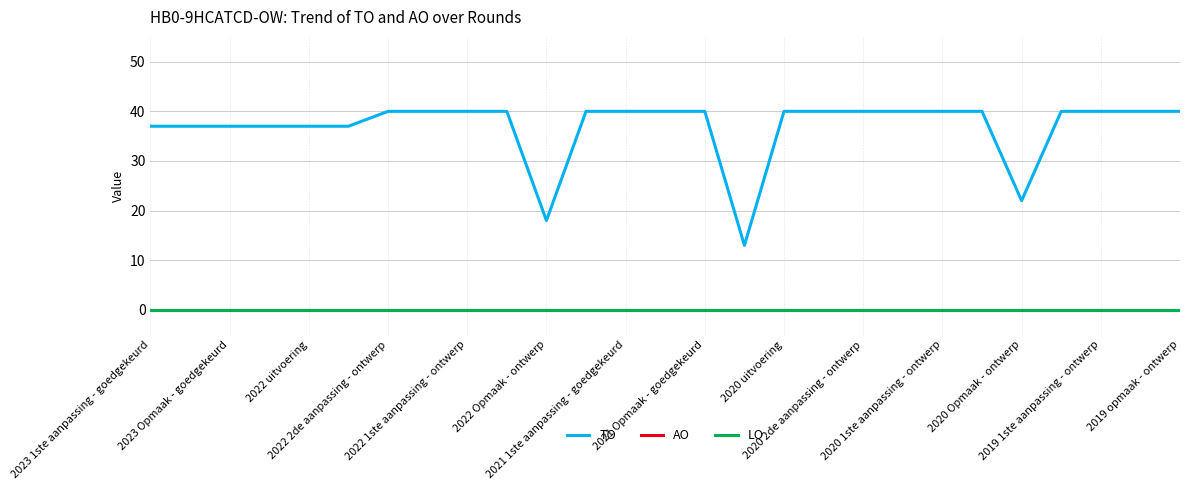

Does the chart have visible grid lines?

Yes